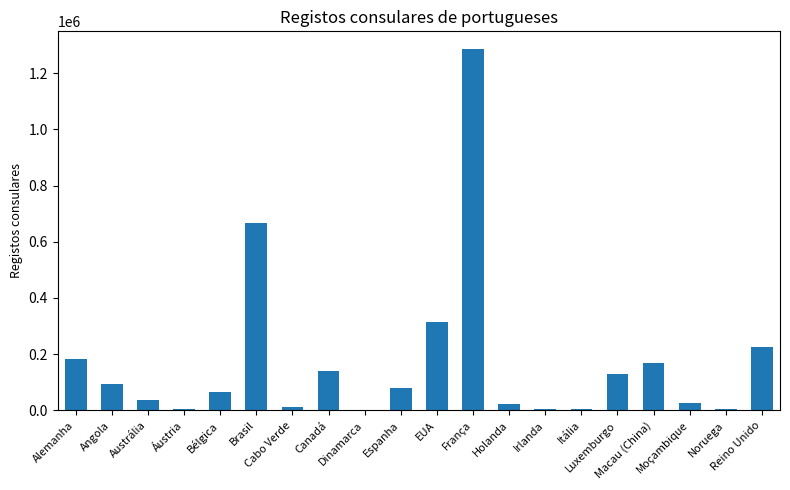

What is the sum of all values?

3474618